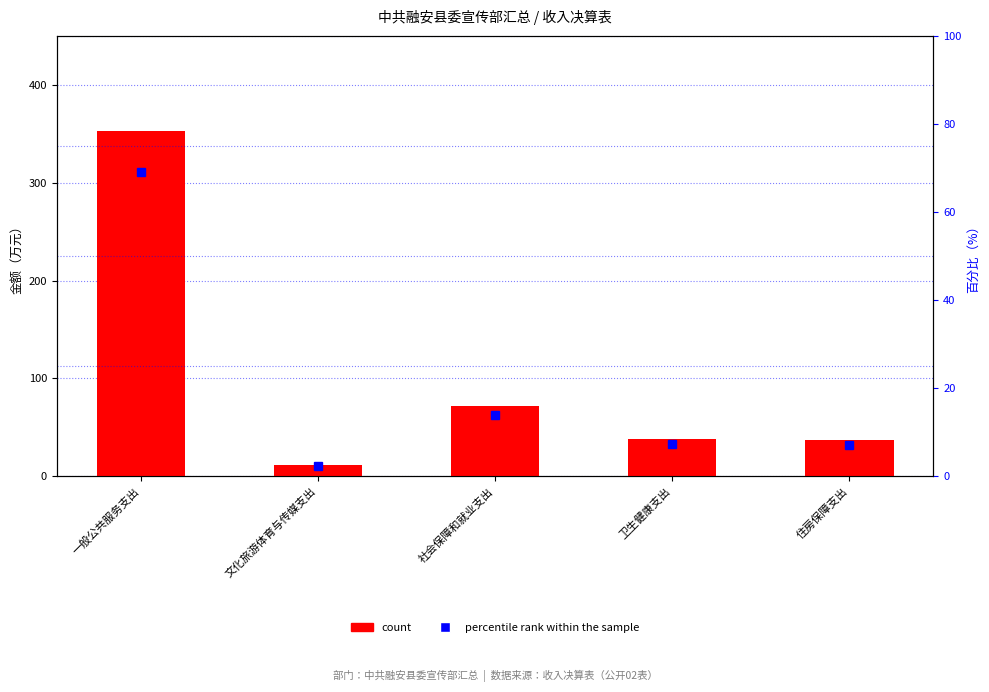

Which series has the widest spread of values?

count